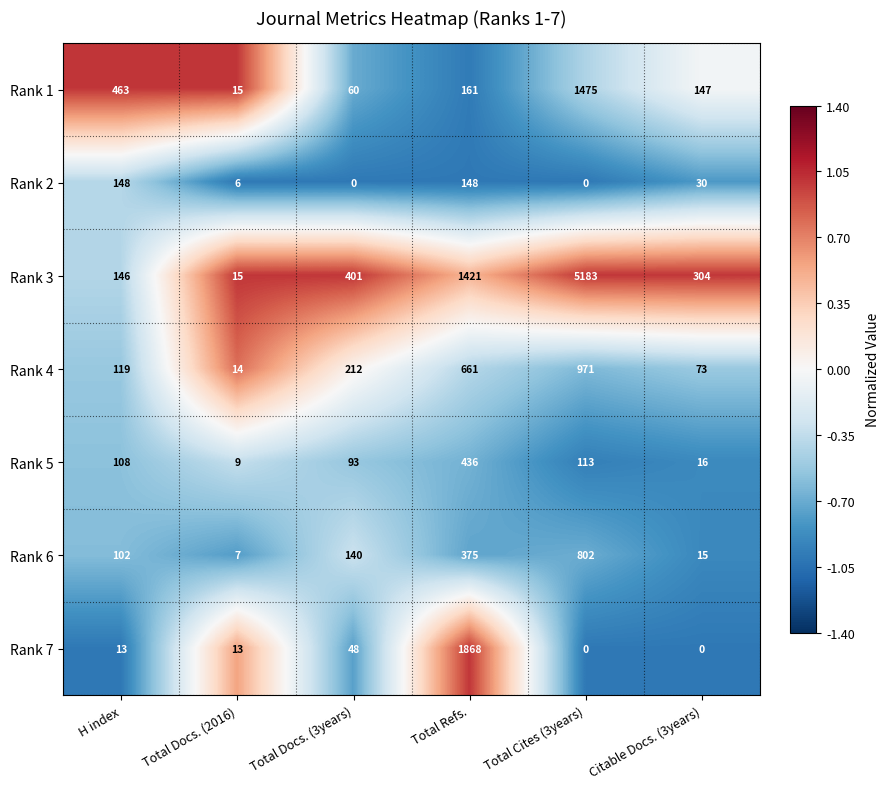

How many values in the Rank 6 series are below 140?

3